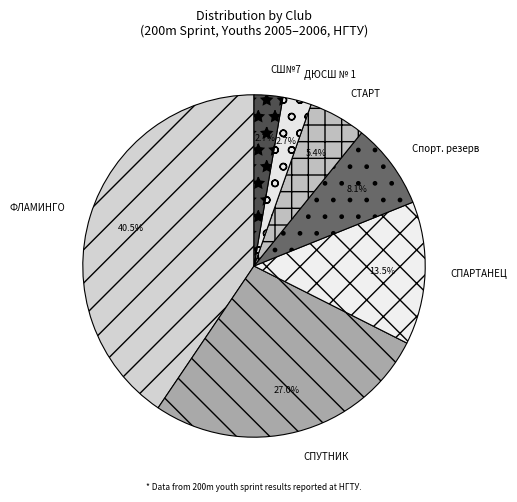

Combined, what portion of the pie is Спорт. резерв and СПАРТАНЕЦ?

21.6%